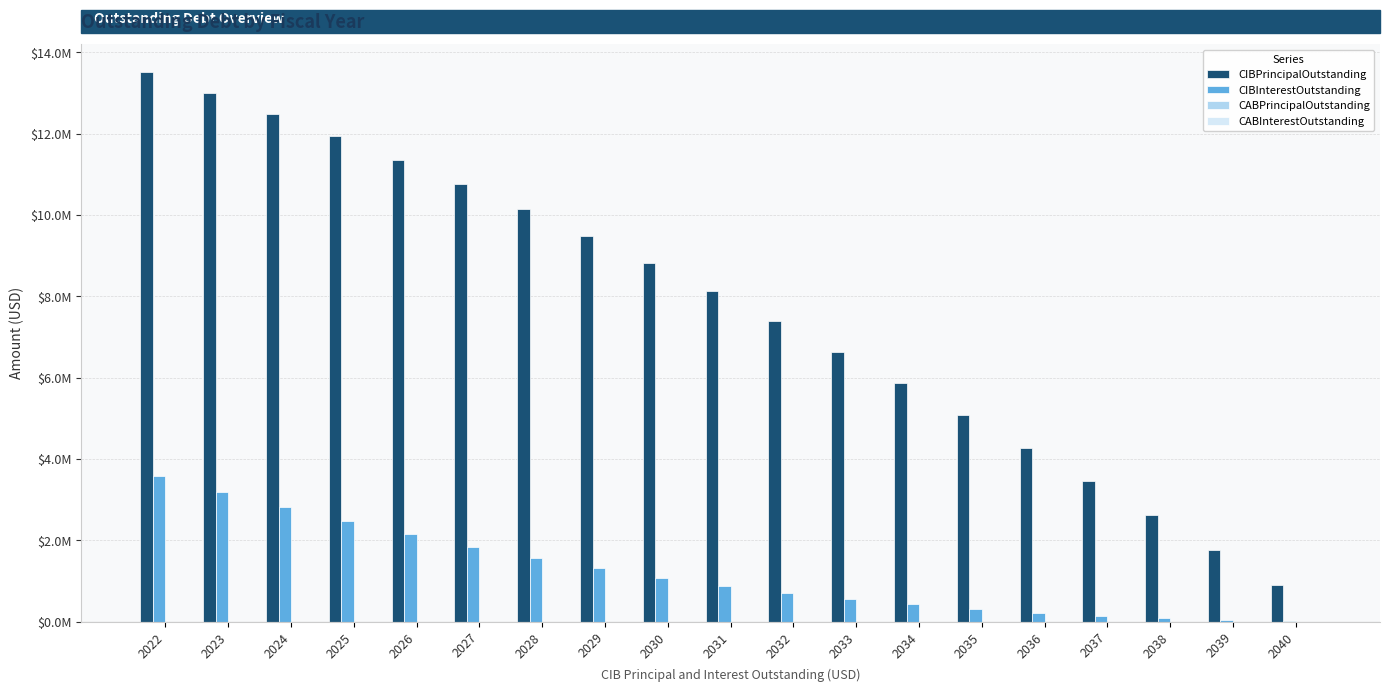

What is the total value across all series at 2026?

13501537.5